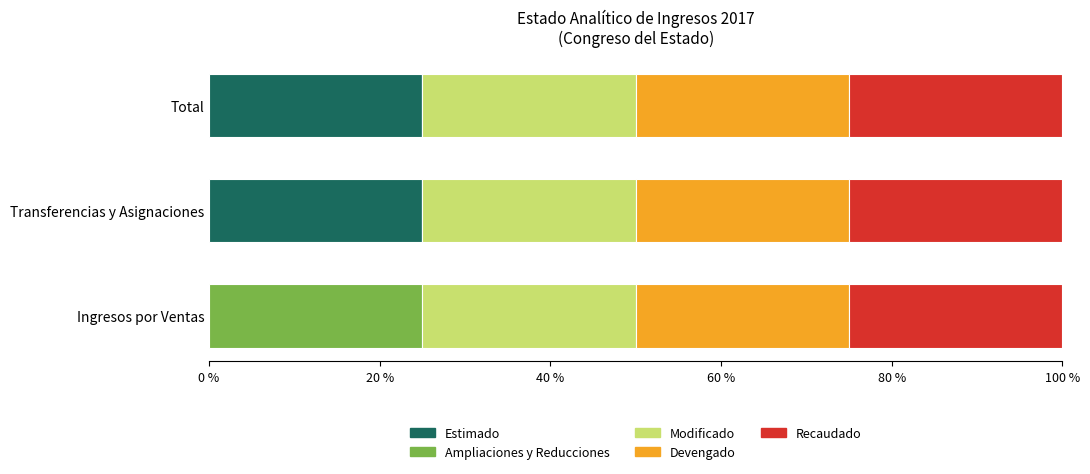

What is the total value across all series at Transferencias y Asignaciones?

100.0